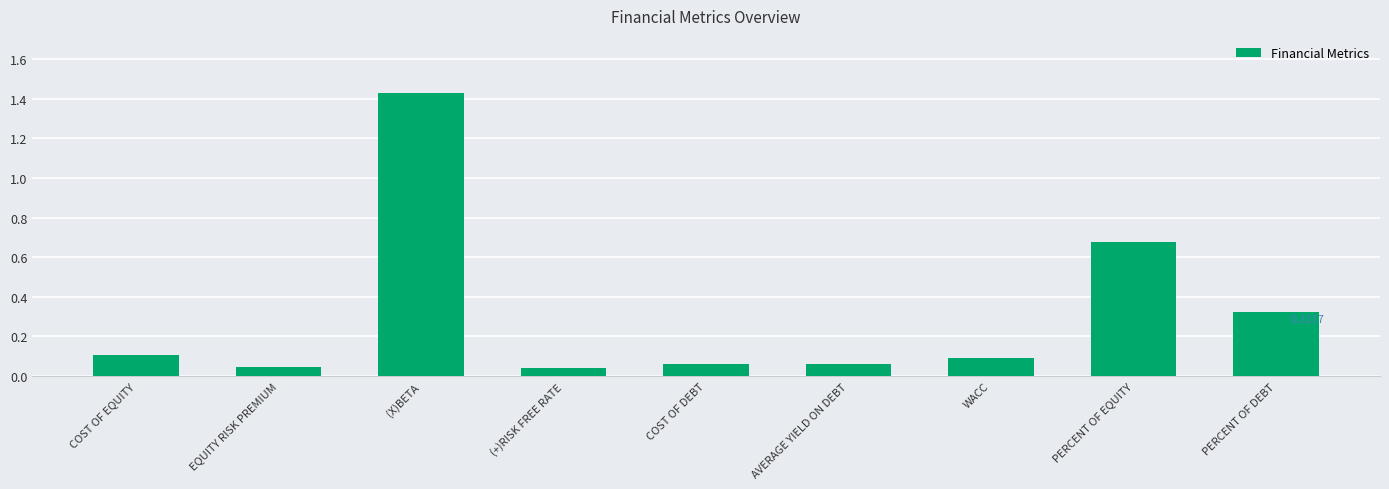

What is the difference between the second highest and minimum values?

0.6